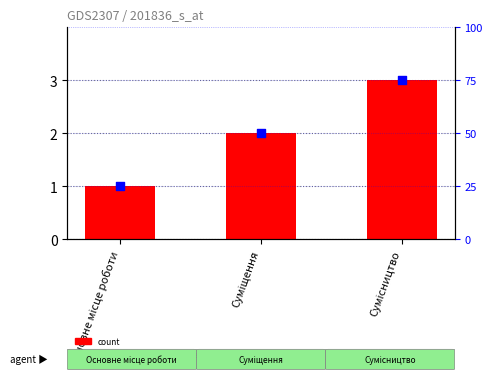

Which series contains the highest Y value?

percentile rank within the sample